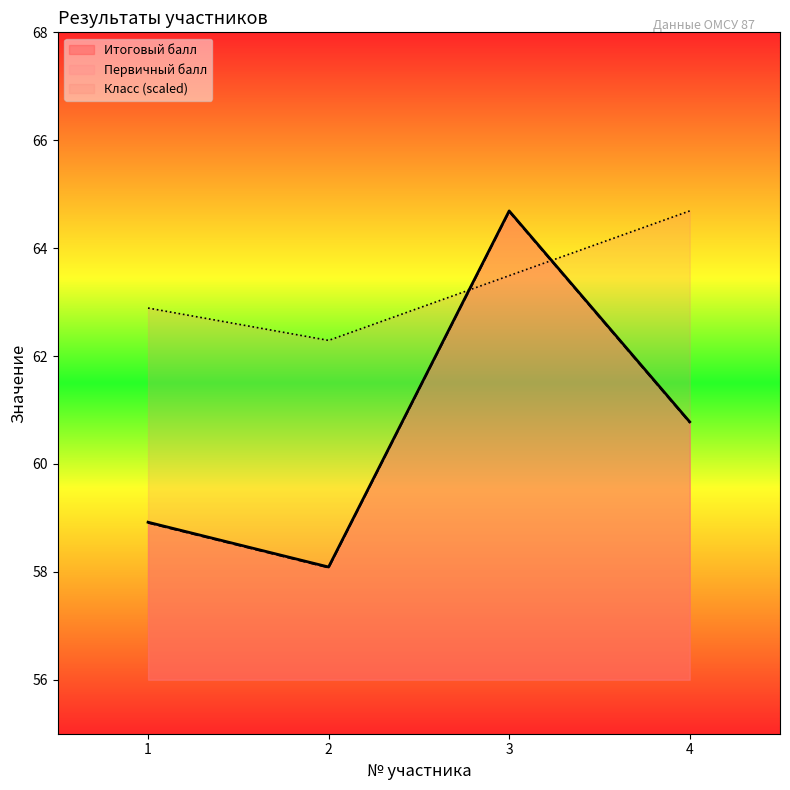

Where does the Итоговый балл series first go above 60?

3